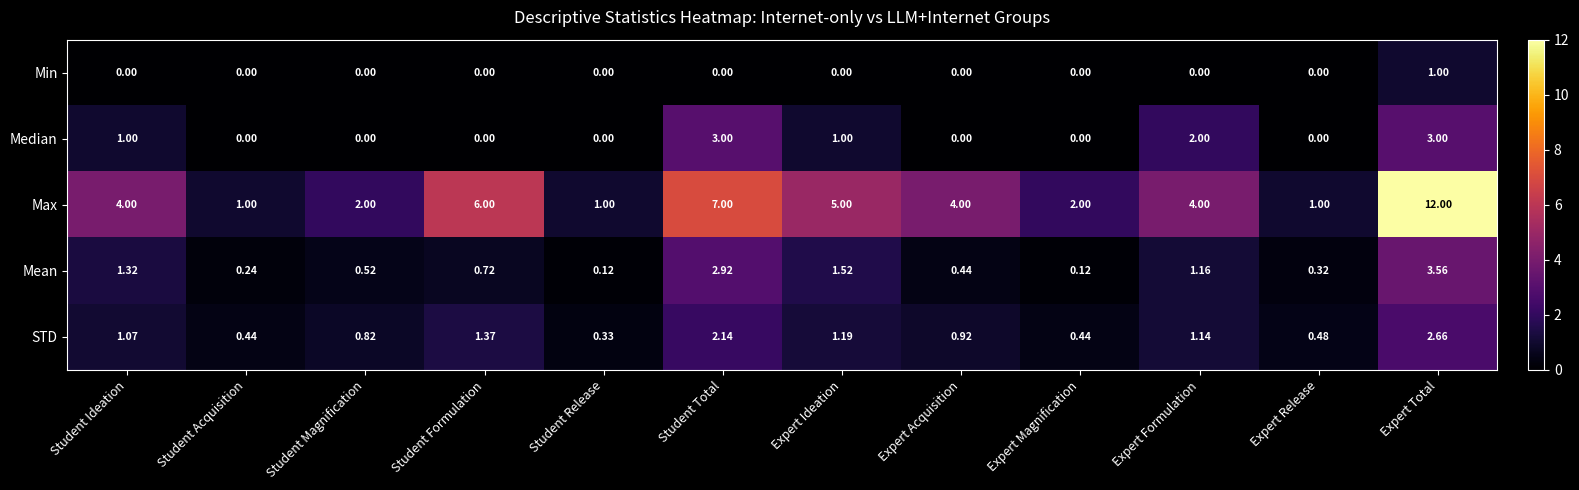

At which category is the sum across all series the highest?

Expert Total